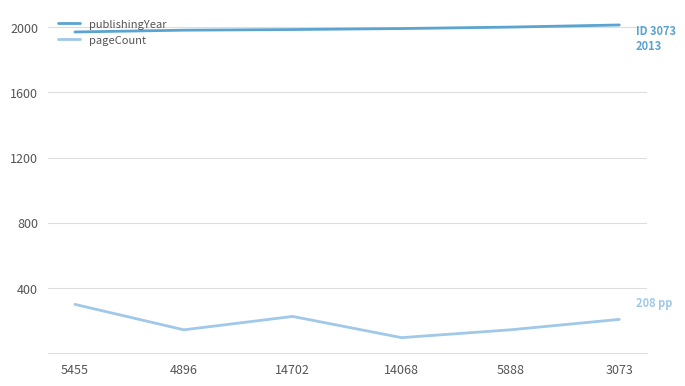

What is the difference between the second highest and second lowest values in the publishingYear series?

19